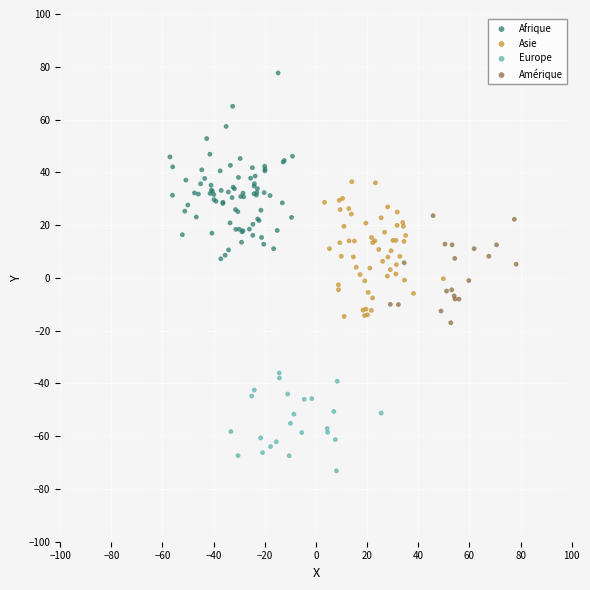

Which series has the widest spread of Y values?

Afrique